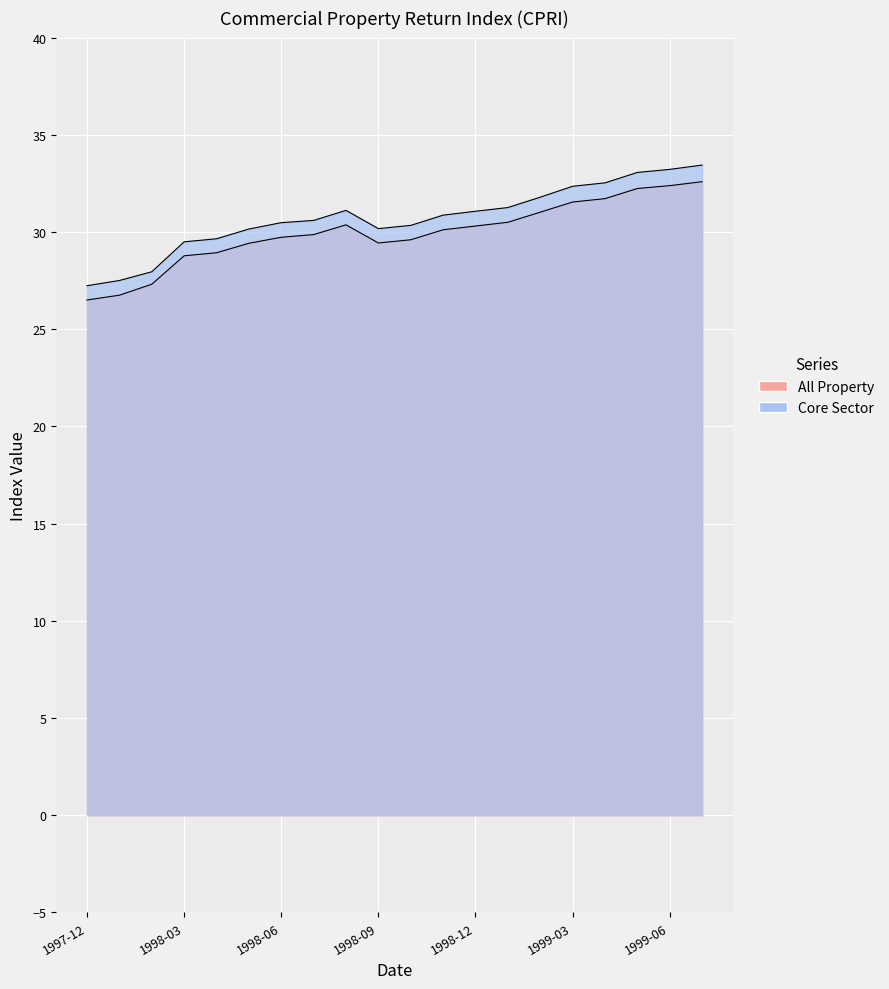

Is it true that Core Sector equals 51.0 at 1998-11?

False